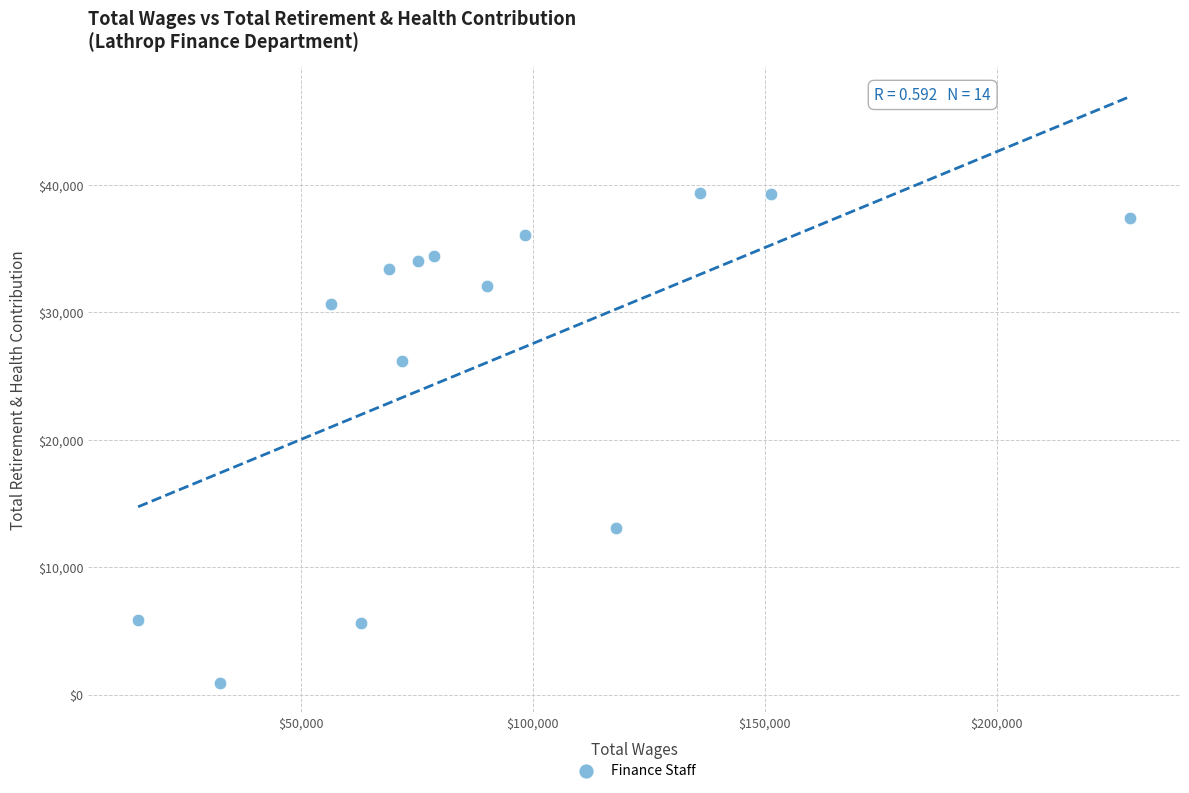

What Y value in the scatter plot is closest to 20136?

26191